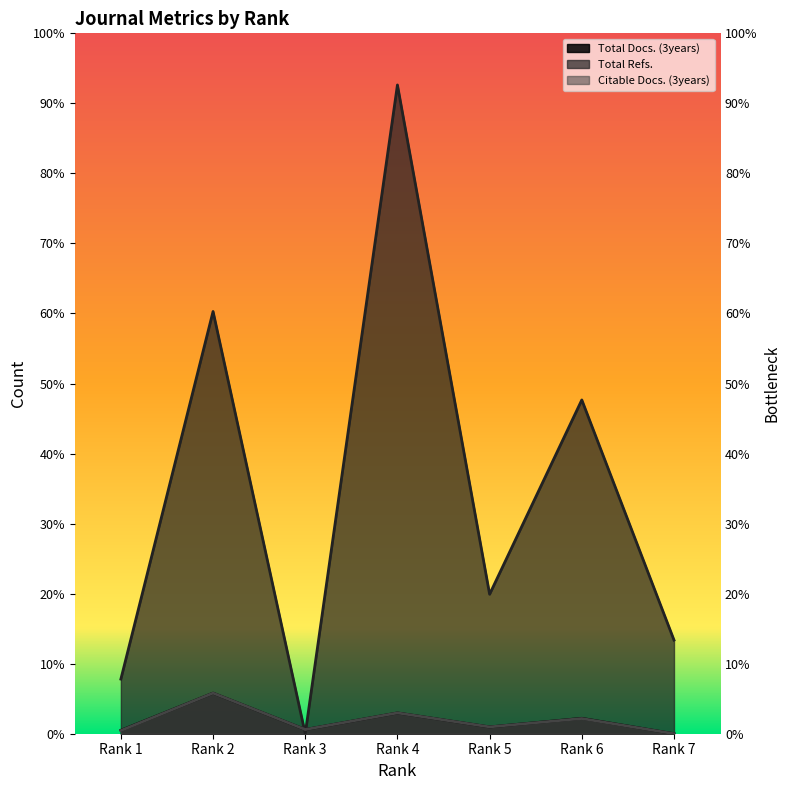

True or false: Total Docs. (3years) and Citable Docs. (3years) intersect in this chart.

False